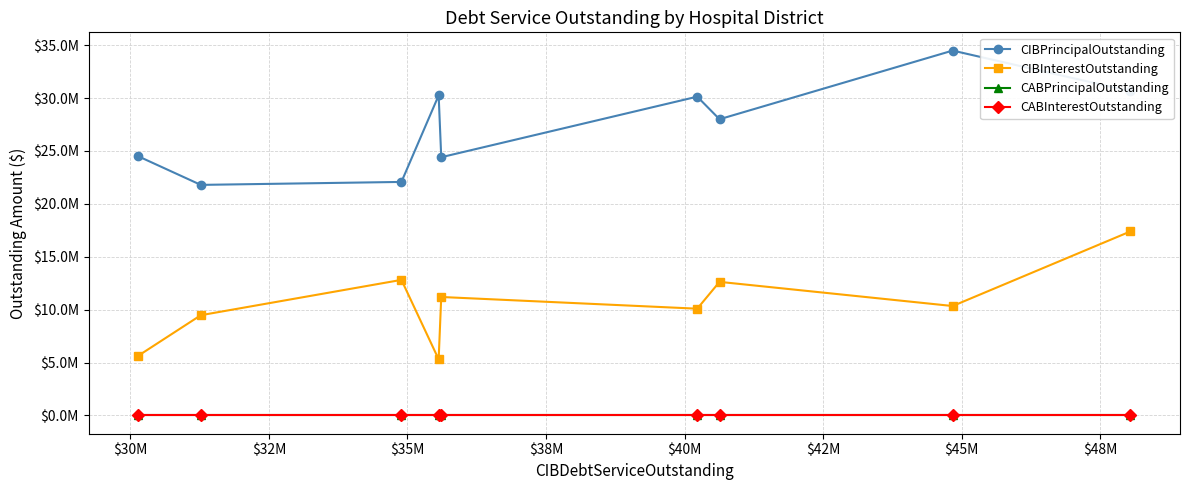

True or false: CIBInterestOutstanding and CIBPrincipalOutstanding intersect in this chart.

False